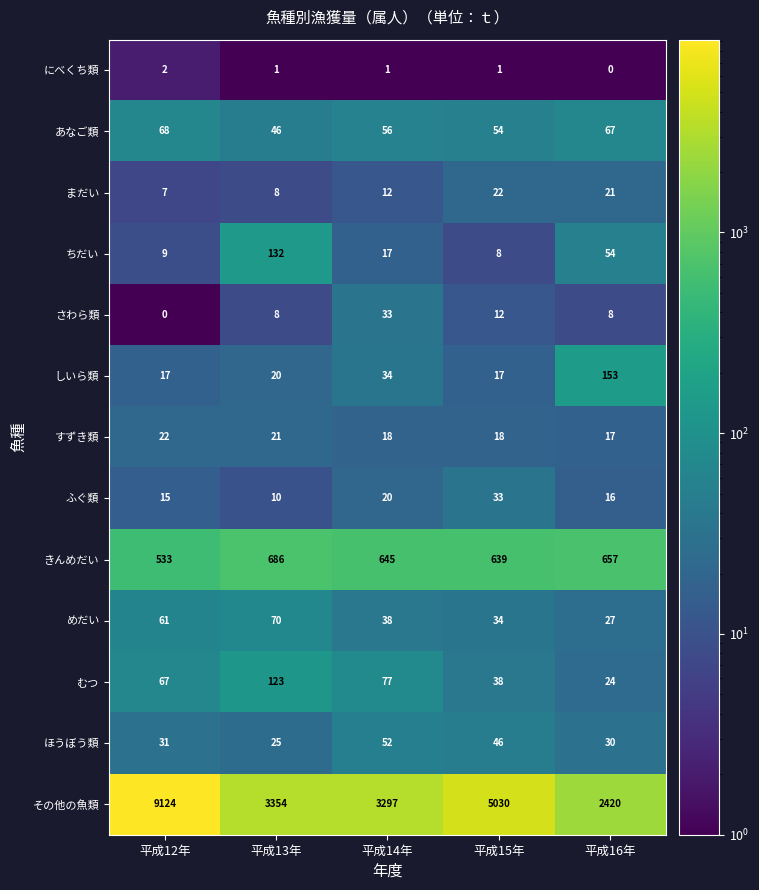

The value of きんめだい at 平成12年 is 533. True or false?

True